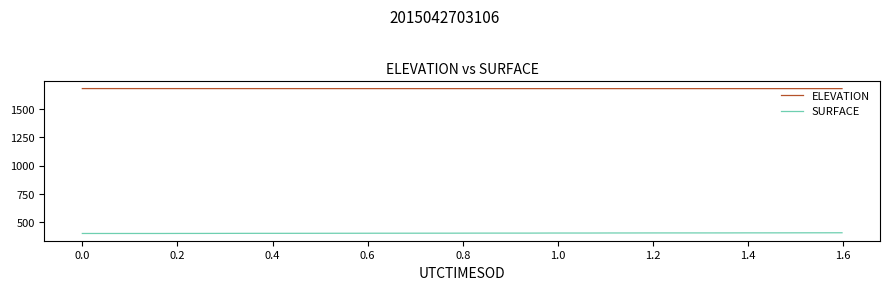

What is the minimum value shown in the chart?

402.0